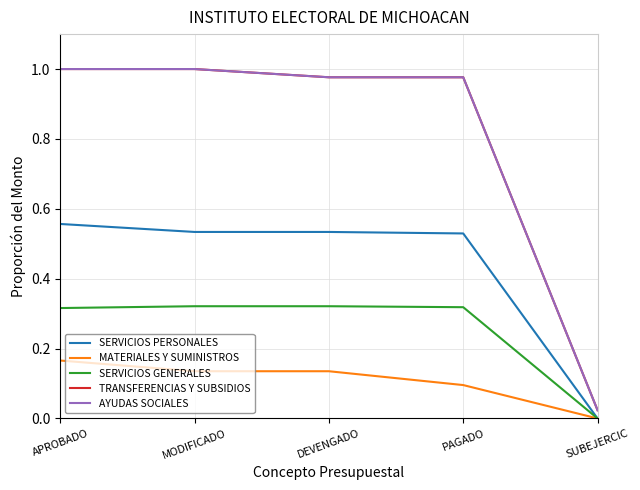

The SERVICIOS GENERALES series shows 0.5 at MODIFICADO. True or false?

False